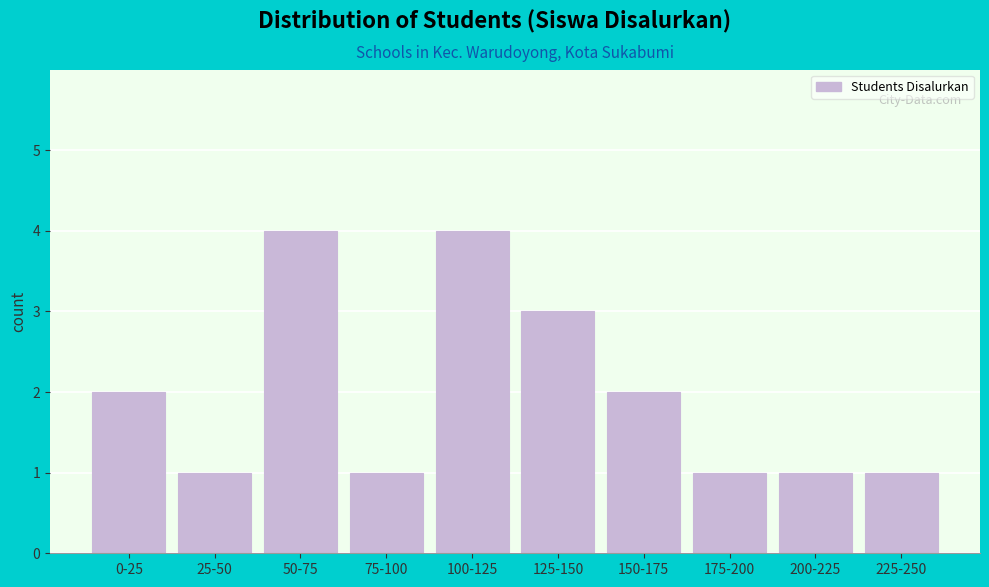

Reading left to right, extract all data points from this chart.

0-25=2	25-50=1	50-75=4	75-100=1	100-125=4	125-150=3	150-175=2	175-200=1	200-225=1	225-250=1